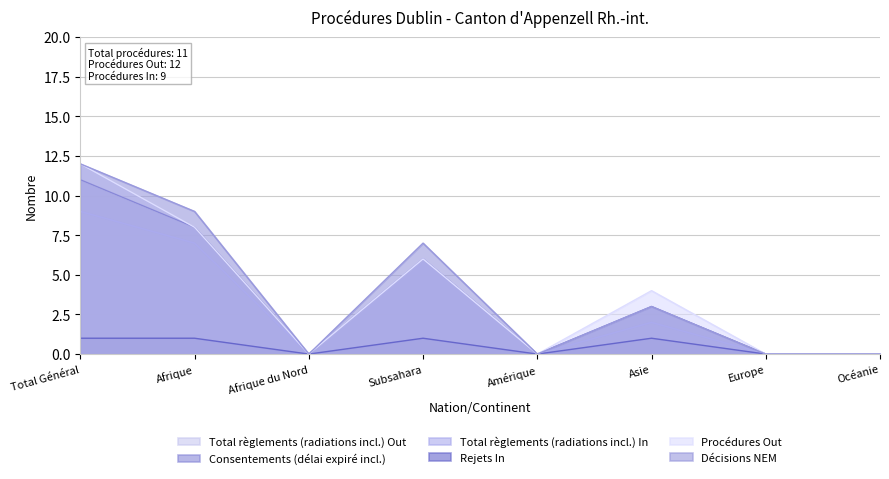

Does the chart display data point markers on the line(s)?

No